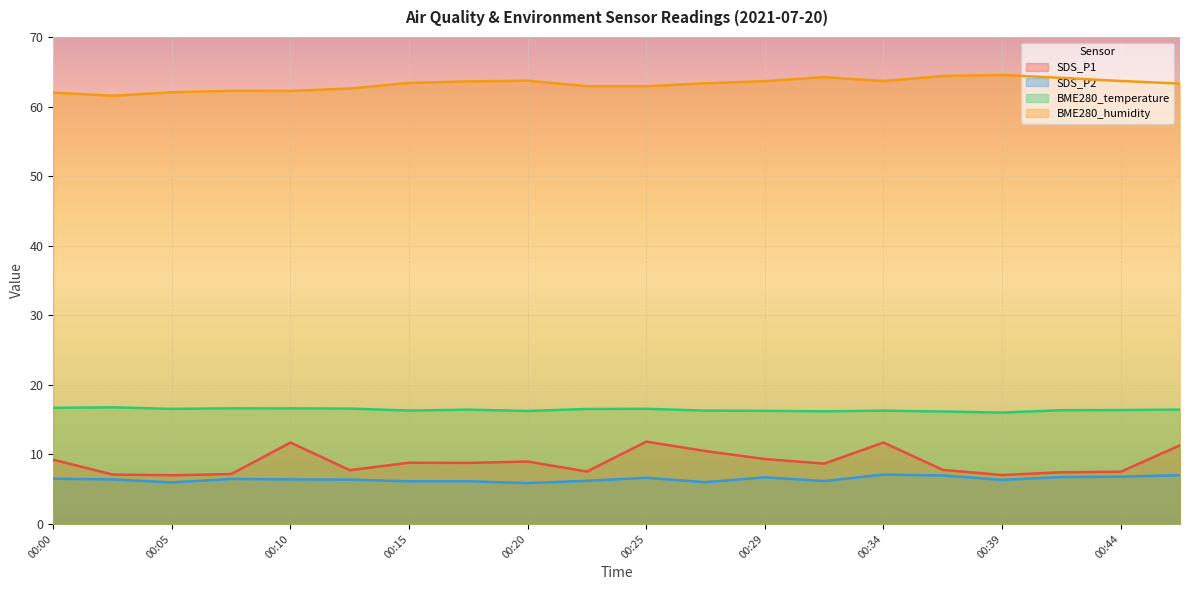

What is the sum of the SDS_P2 values at 00:44 and 00:00?

13.3